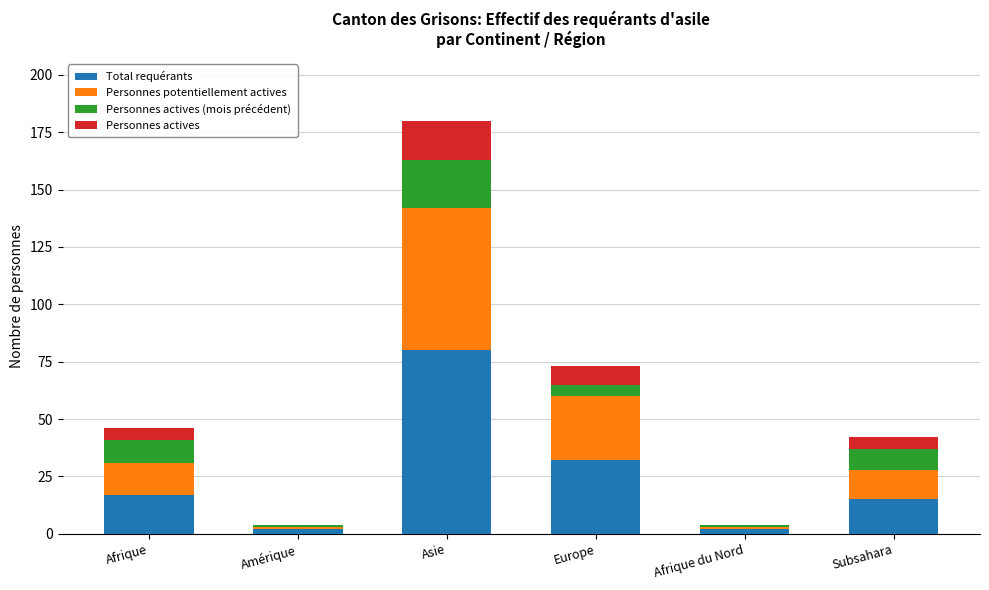

What is the total value across all series at Europe?

73